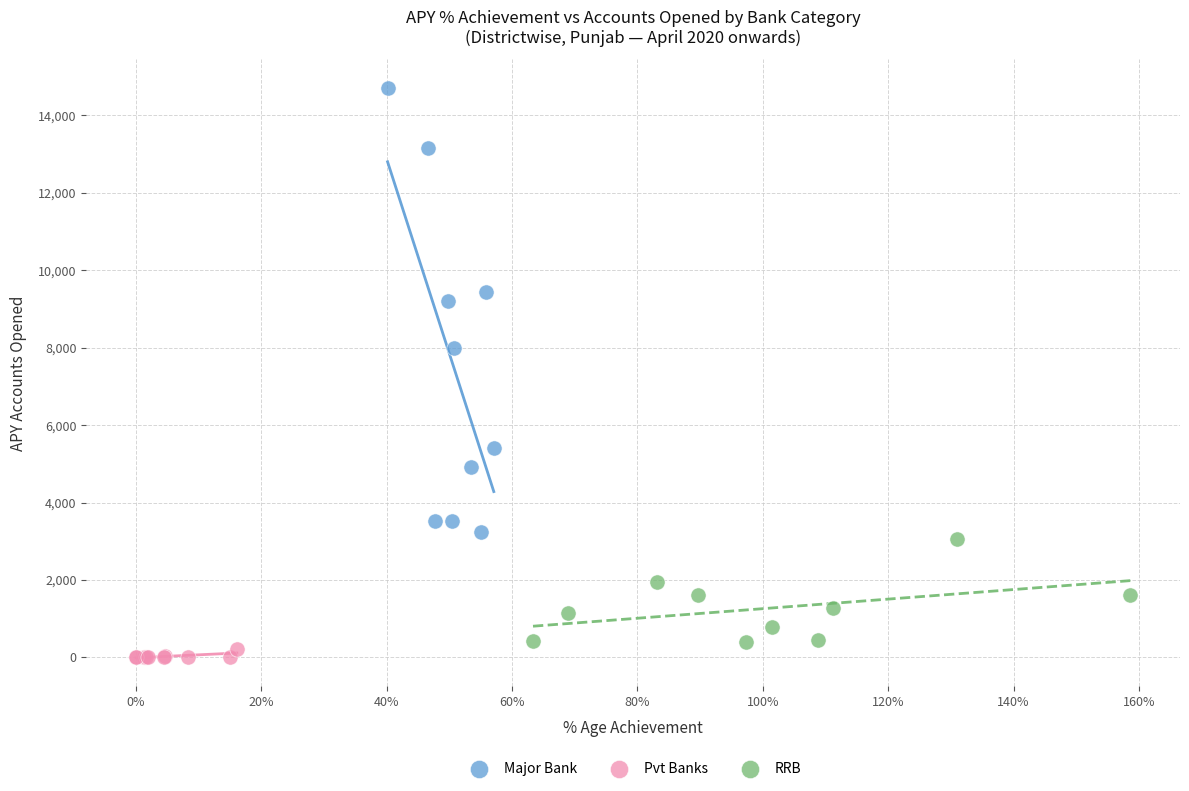

Which series reaches the maximum Y coordinate?

Major Bank